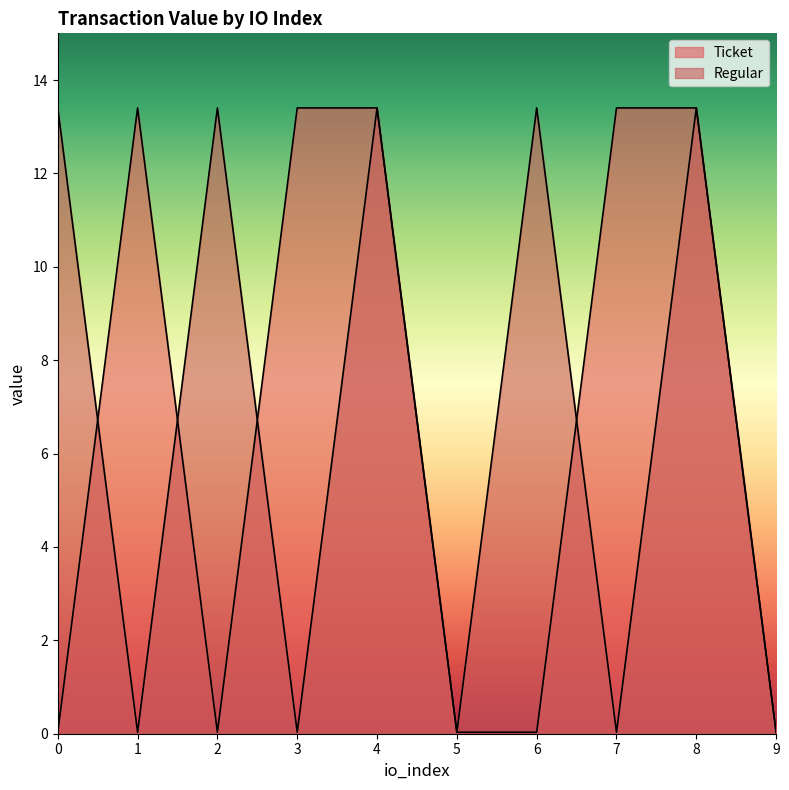

The value of Ticket at 5 is 0.0. True or false?

True